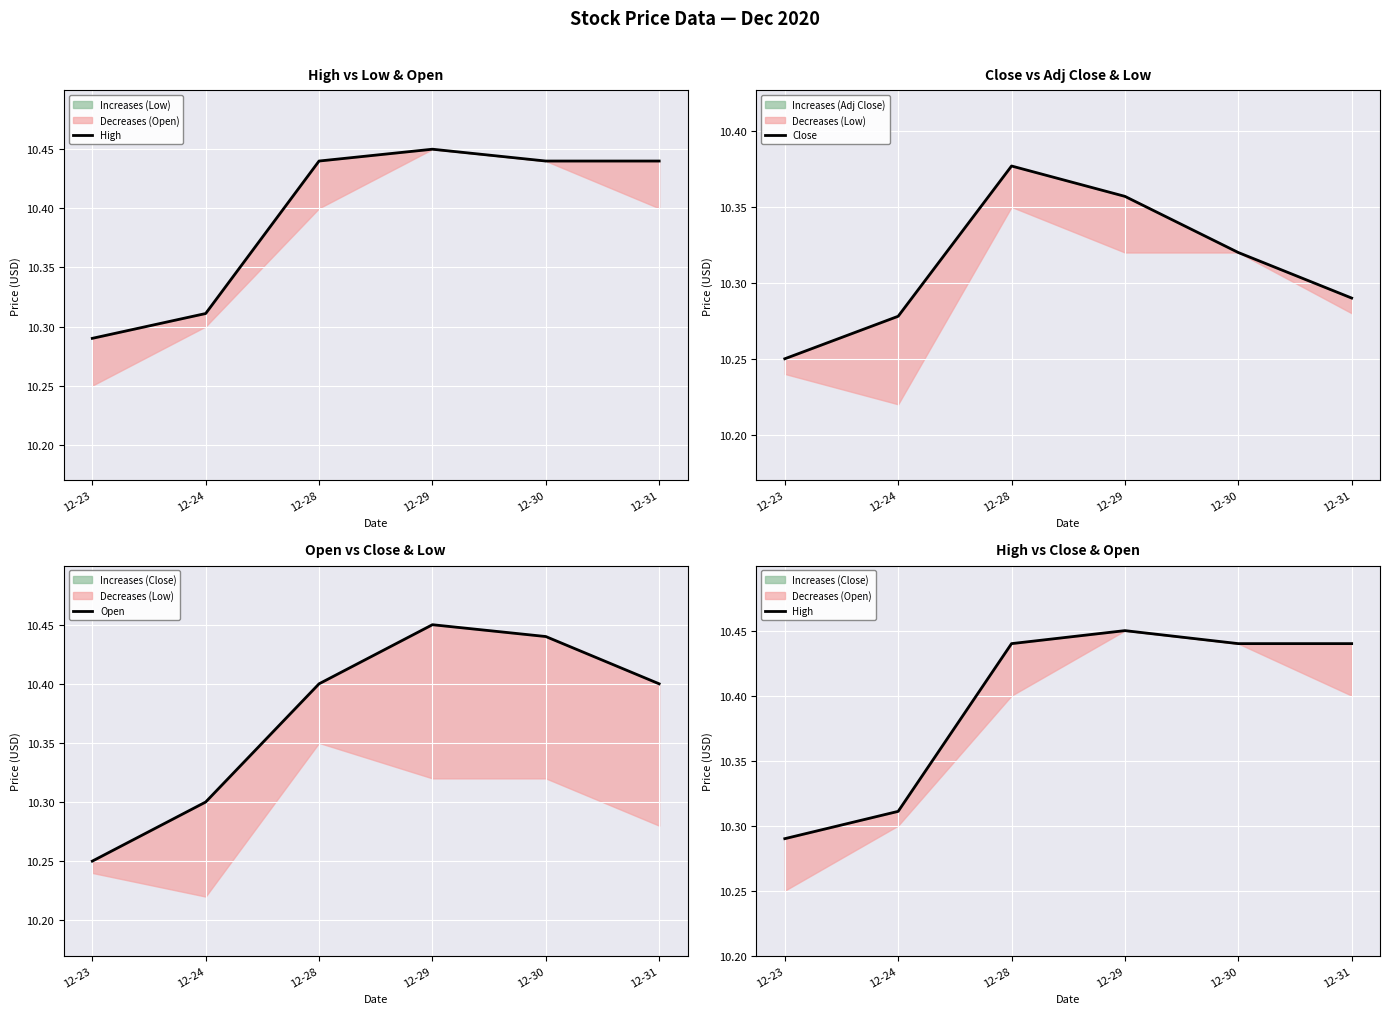

What is the total value across all series at 12-28?

31.2